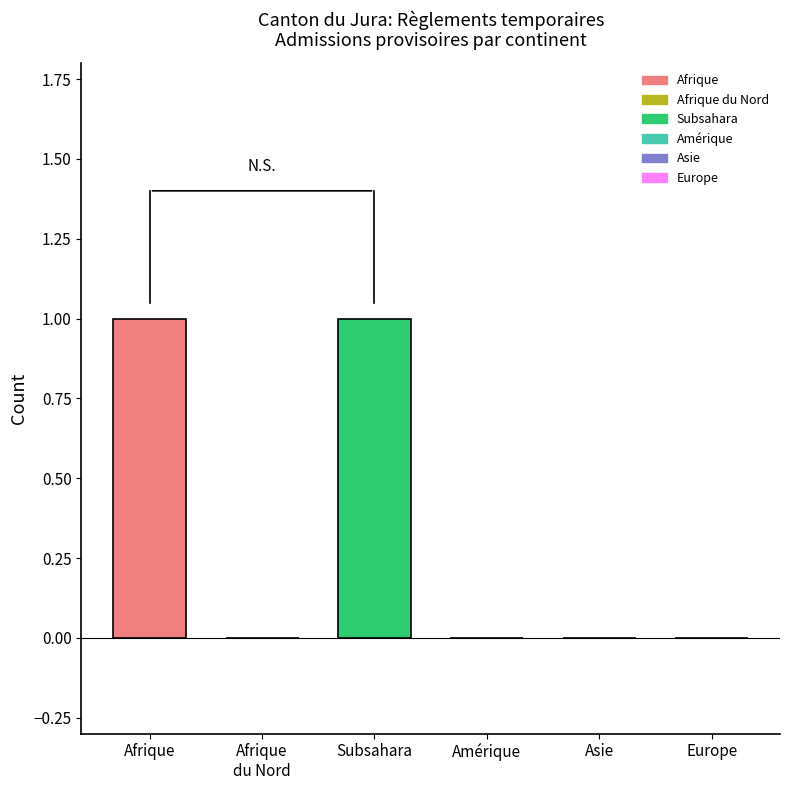

What position from the right is Europe?

1